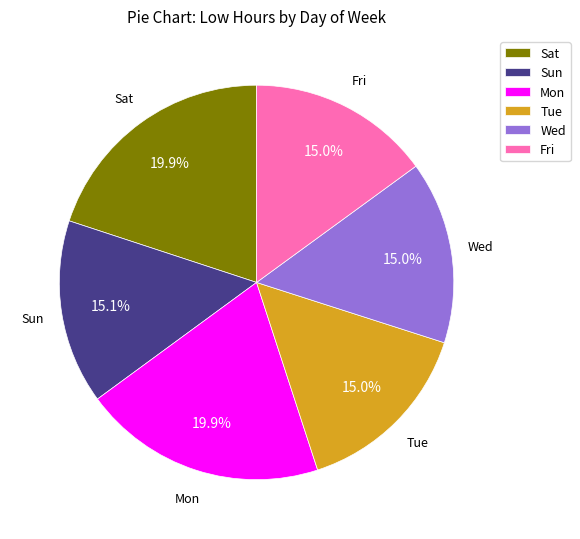

Combined, do Wed and Fri account for over 50%?

No